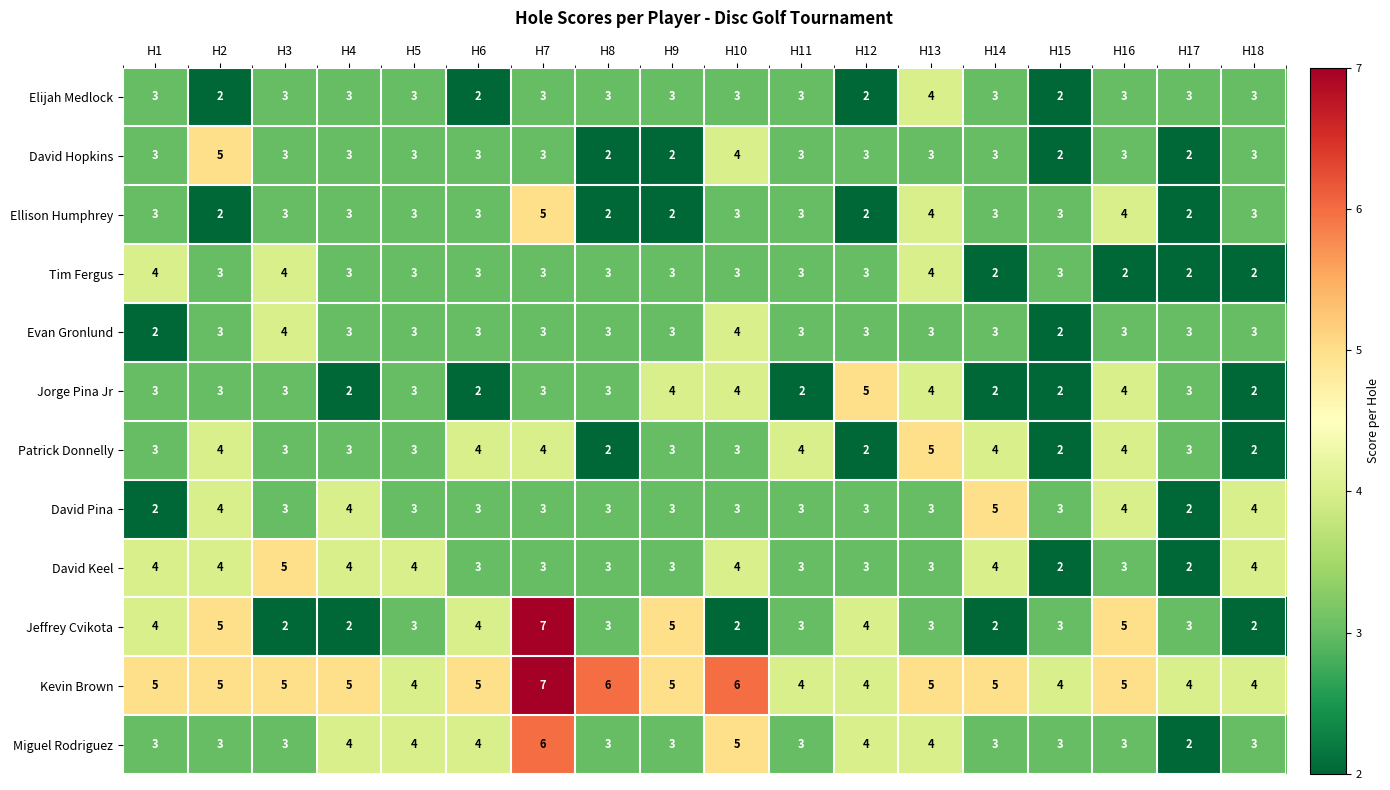

What is the maximum value shown in the chart?

7